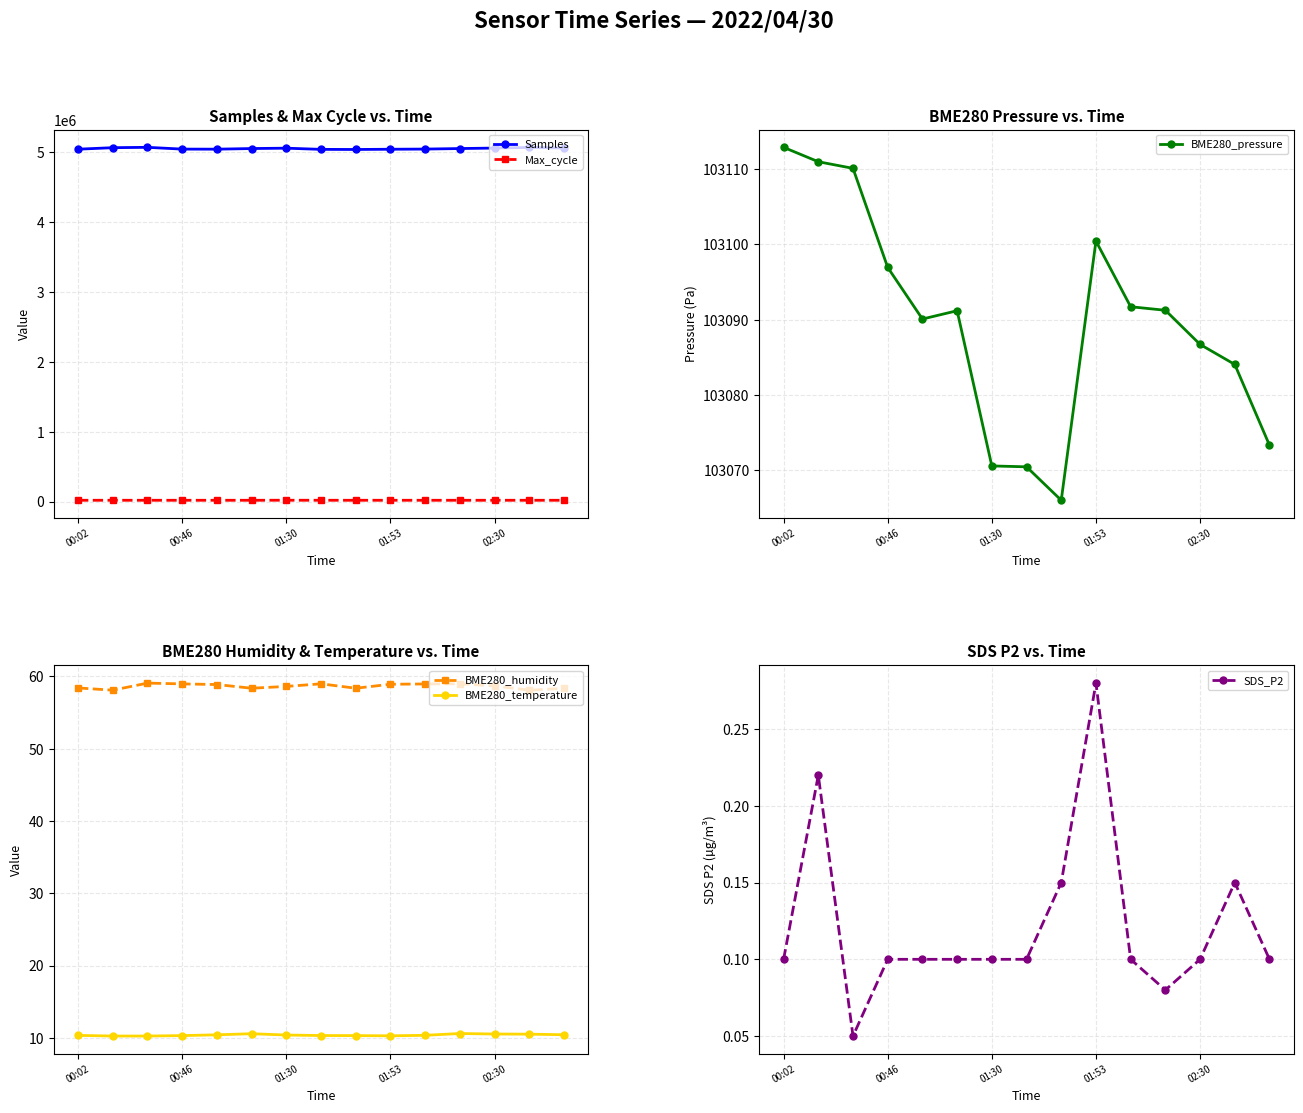

Rank the series by their maximum value, from lowest to highest.

SDS_P2, BME280_temperature, BME280_humidity, Max_cycle, BME280_pressure, Samples